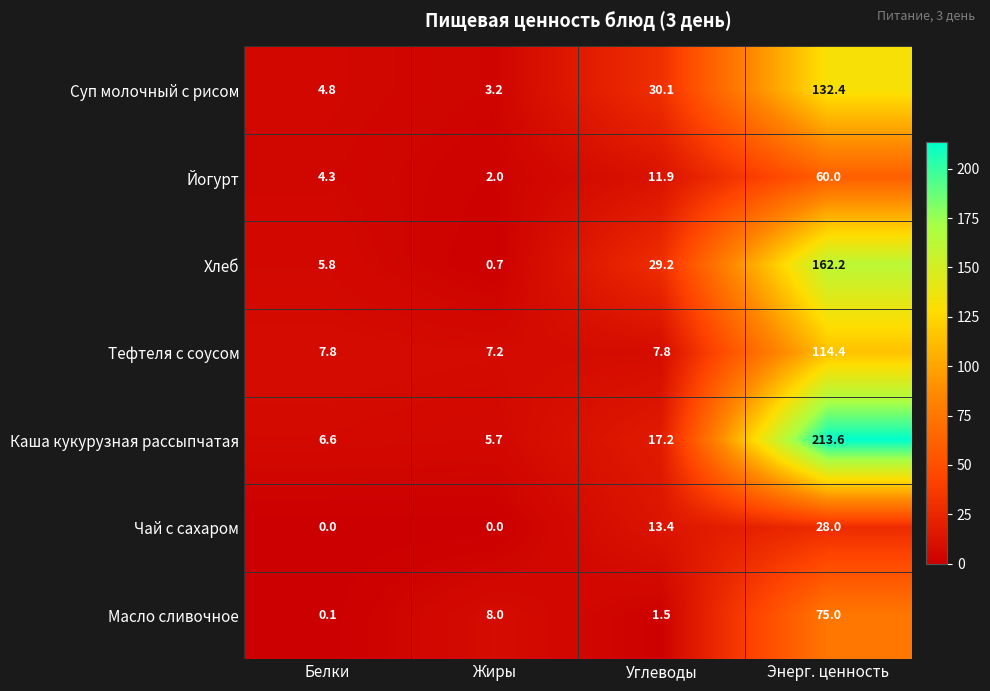

What is the total value across all series at Жиры?

26.8